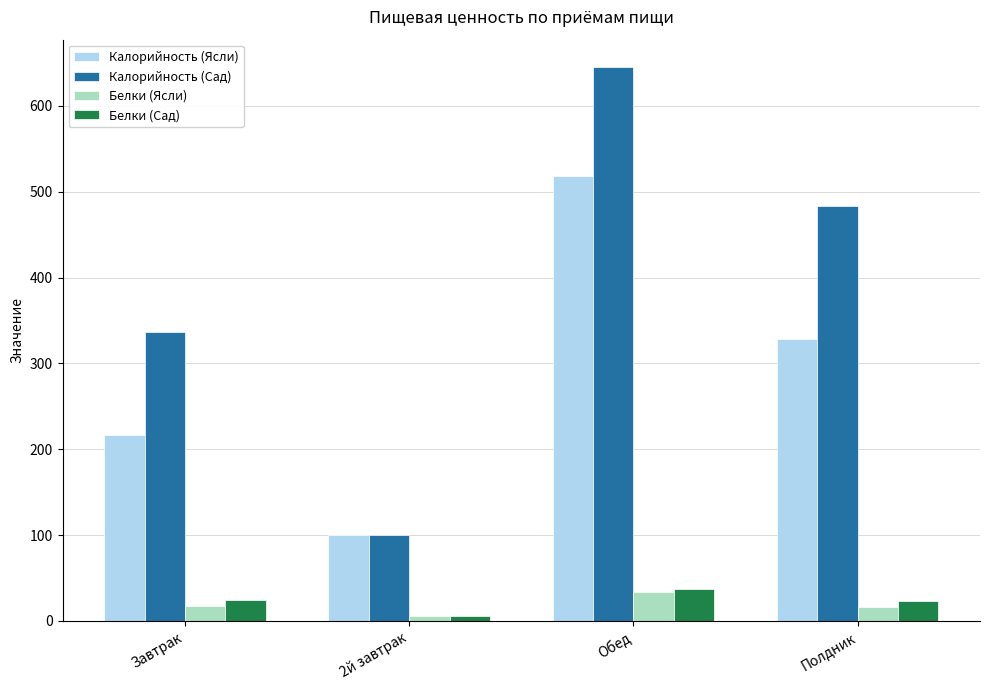

Is it true that Калорийность (Сад) equals 483.1 at Полдник?

True